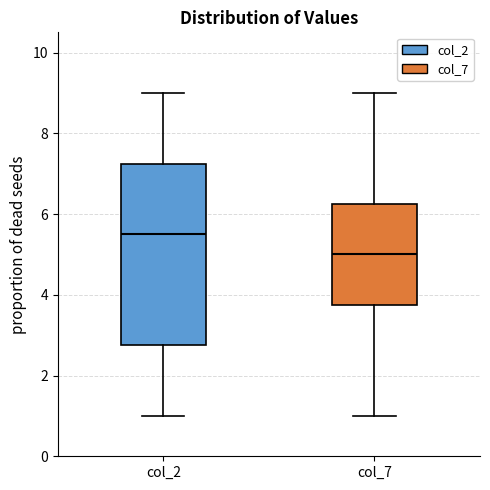

Reading left to right, read every box against the y-axis: the position of its median line, the range the box covers, and the ends of its whiskers. The values are not printed on the chart, so give them approximately, as read against the axis.

col_2: median 5.6, box 2.8 to 7.2, whiskers 1.0 to 9.0
col_7: median 5.0, box 3.8 to 6.2, whiskers 1.0 to 9.0